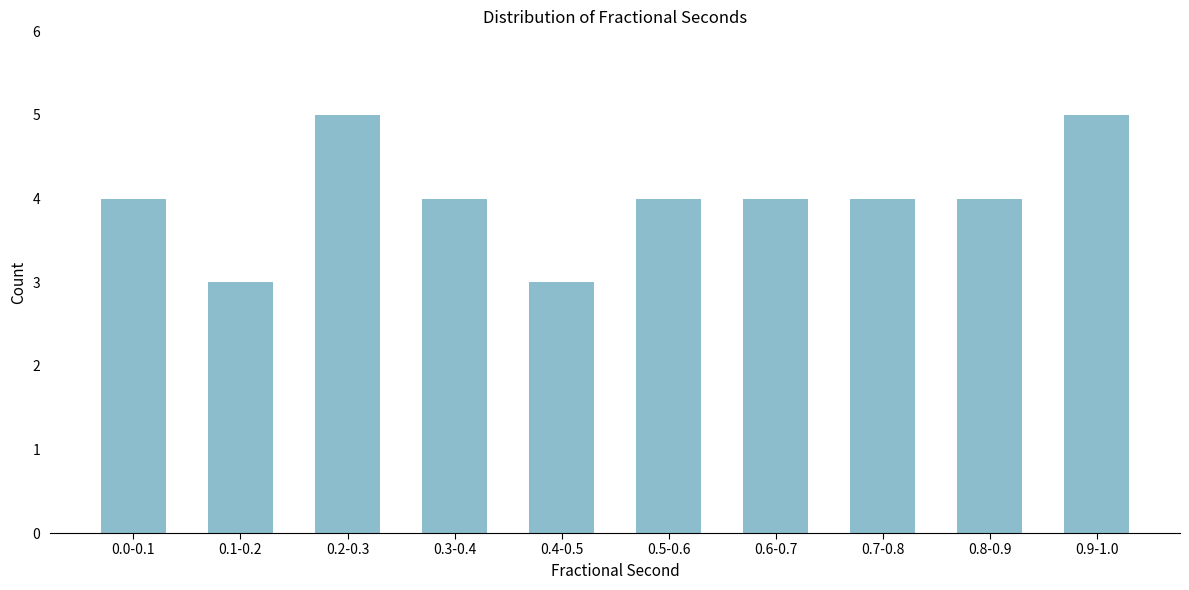

Reading right to left, list all the values displayed in this chart.

0.9-1.0=5	0.8-0.9=4	0.7-0.8=4	0.6-0.7=4	0.5-0.6=4	0.4-0.5=3	0.3-0.4=4	0.2-0.3=5	0.1-0.2=3	0.0-0.1=4